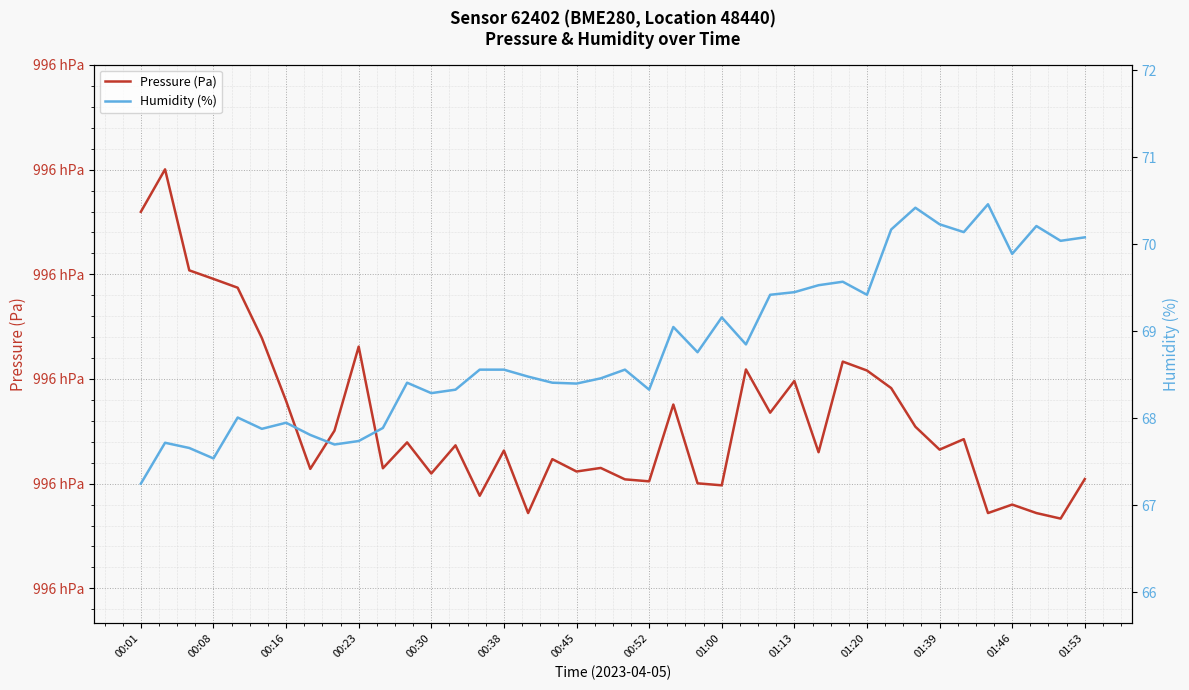

Does the chart display data point markers on the line(s)?

No